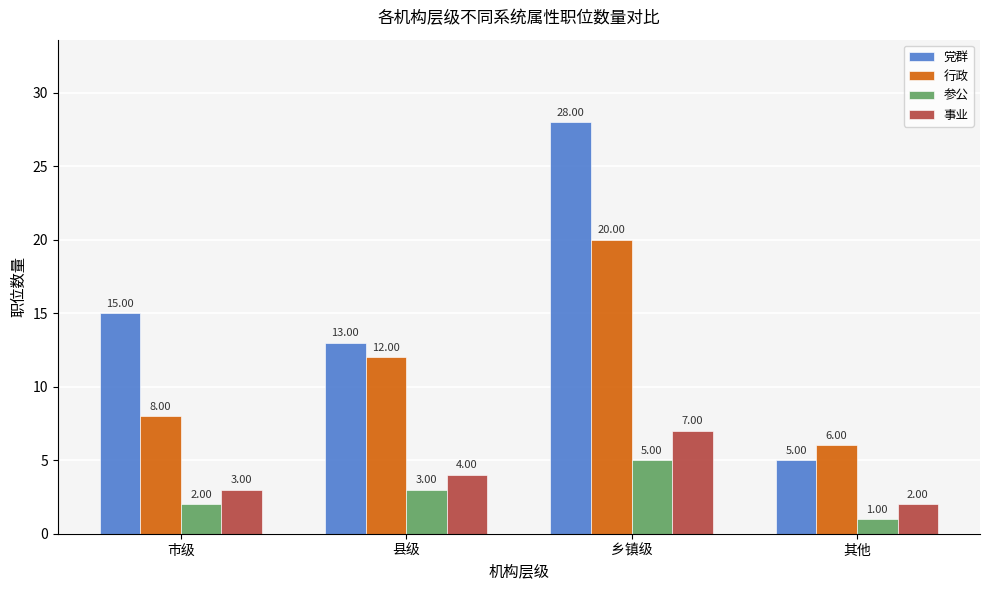

What is the total value across all series at 市级?

28